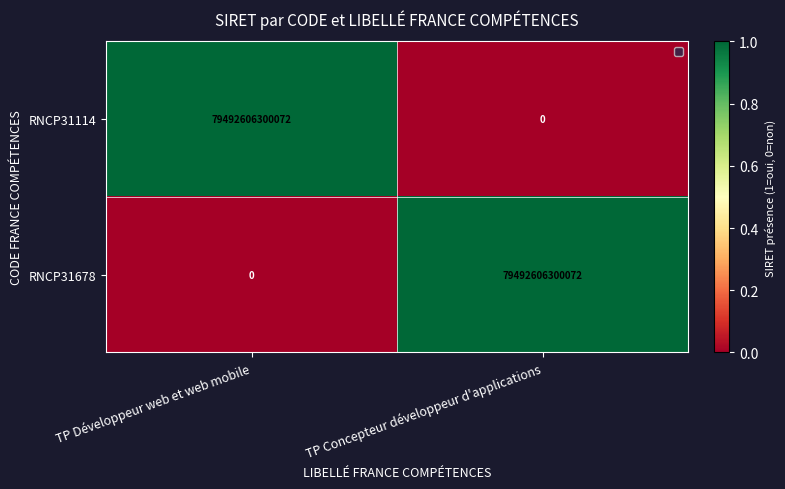

Rank the categories by RNCP31678 value from highest to lowest.

TP Concepteur développeur d'applications, TP Développeur web et web mobile